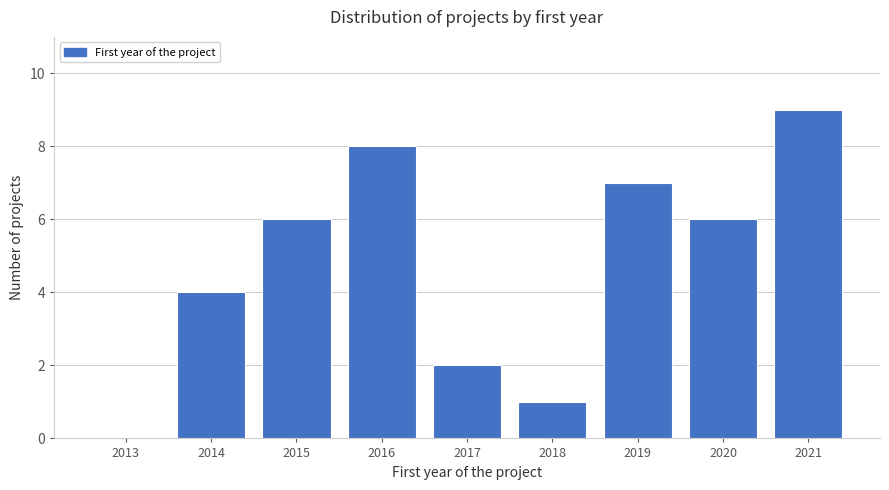

Reading left to right, what are all the values shown in this chart?

2013=0	2014=4	2015=6	2016=8	2017=2	2018=1	2019=7	2020=6	2021=9